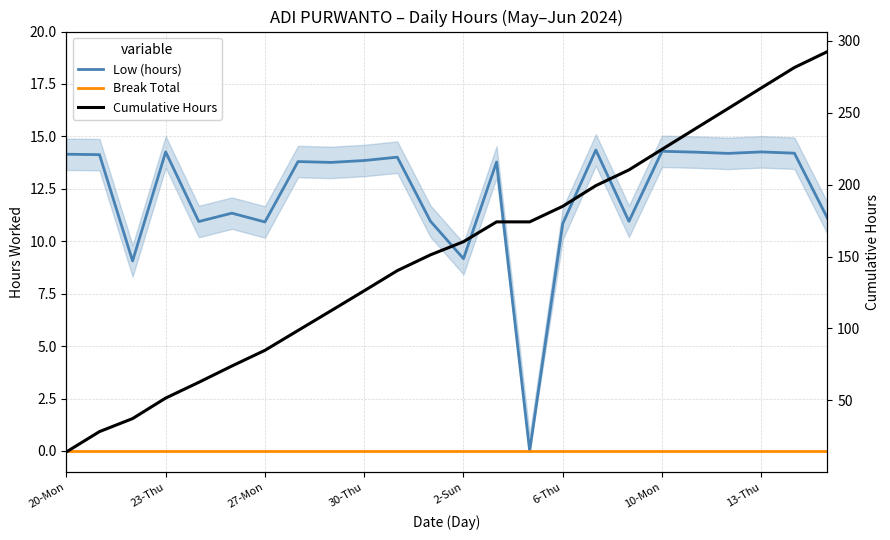

How many values in the Cumulative Hours series are below 160?

12